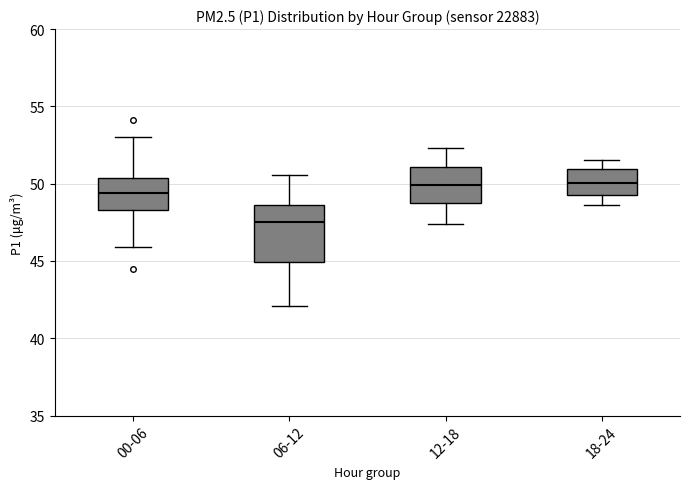

Reading left to right, transcribe this box plot: for each box, give where its median line is, the range the box spans, and where its two whiskers end, as read against the y-axis. The values are not printed on the chart, so give them approximately, as read against the axis.

00-06: median 49.5, box 48.5 to 50.5, whiskers 46.0 to 53.0
06-12: median 47.5, box 45.0 to 48.5, whiskers 42.0 to 50.5
12-18: median 50.0, box 49.0 to 51.0, whiskers 47.5 to 52.5
18-24: median 50.0, box 49.5 to 51.0, whiskers 48.5 to 51.5